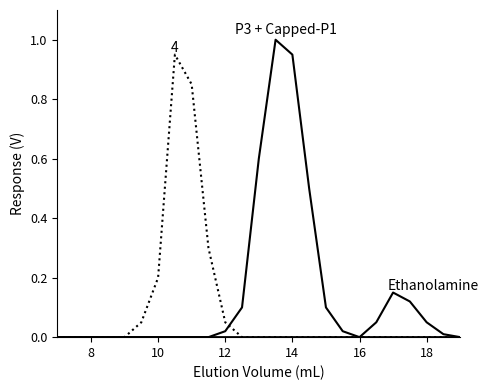

Is this an area chart (filled region under the line)?

No